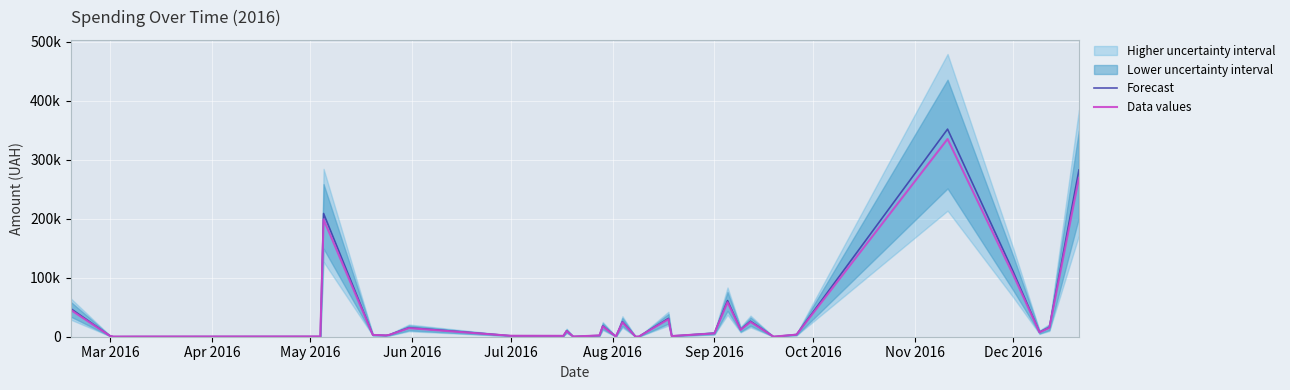

What is the value of the Forecast point at the 26th from the left?

26250.0